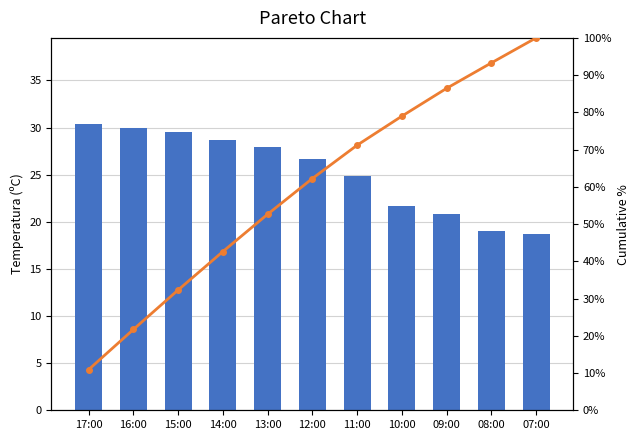

What is the sum of the Cumulative % values at 14:00 and 16:00?

64.3